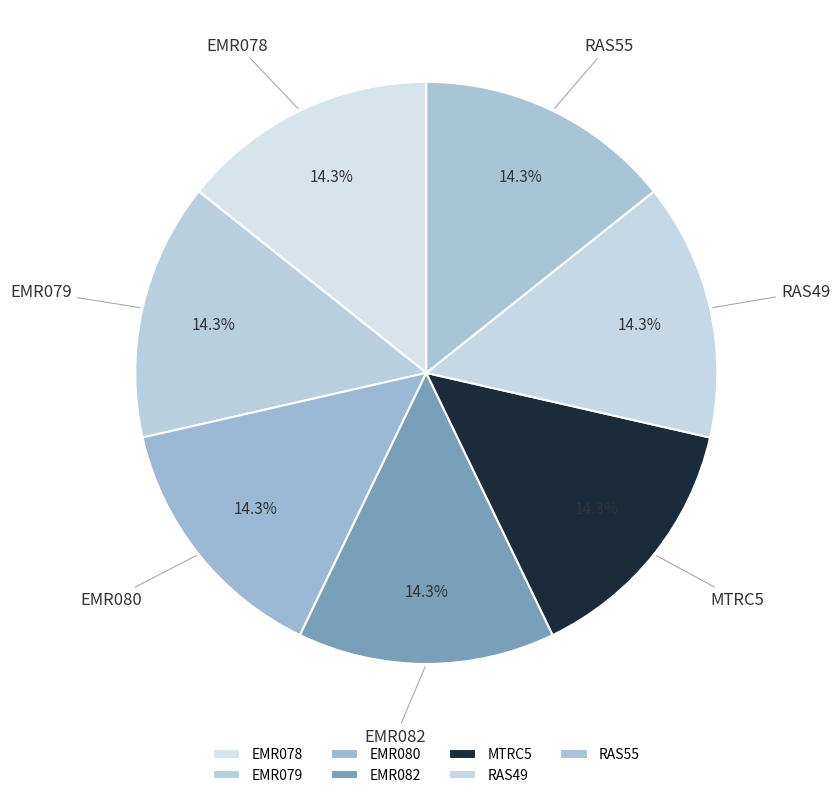

What is the ratio of the value at MTRC5 to the value at EMR079?

1.0